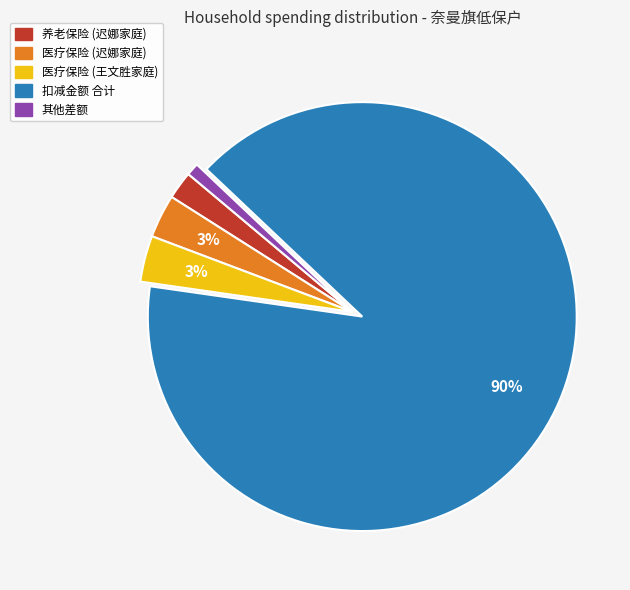

Does any single category account for the majority?

Yes